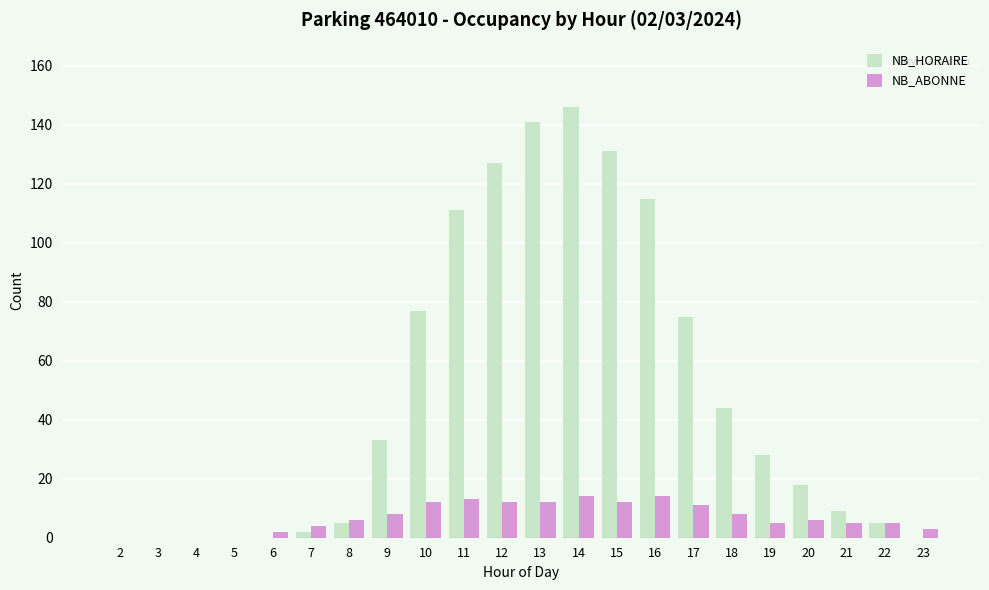

What is the greatest value displayed?

146